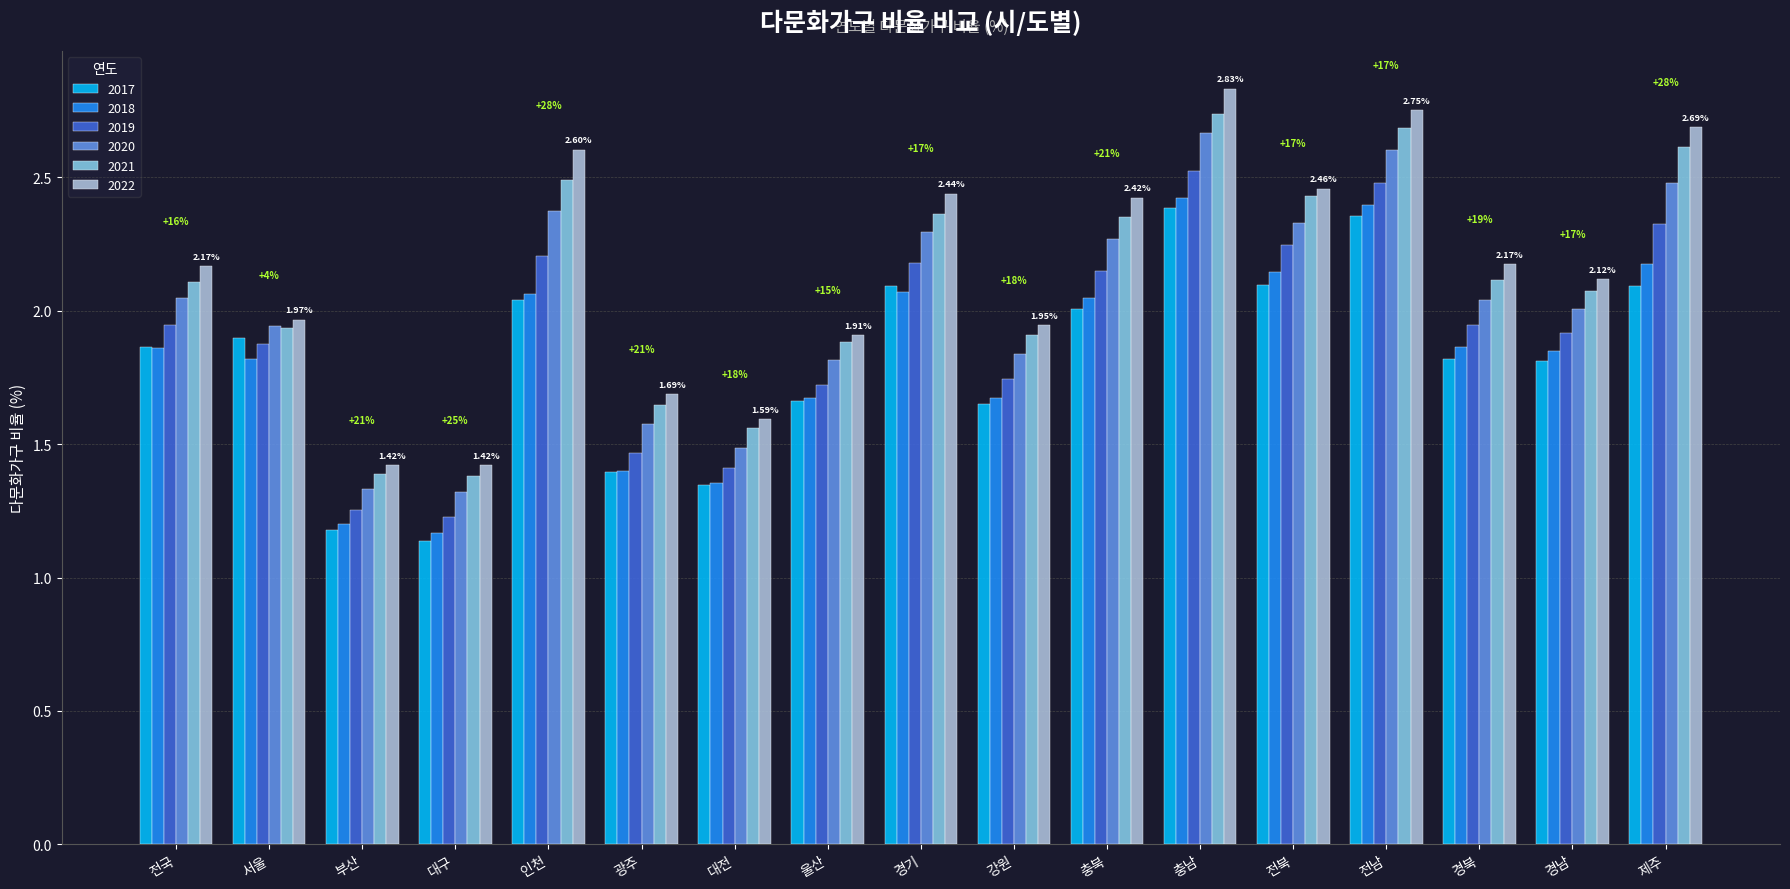

How many data points in 2022 are above 2?

10